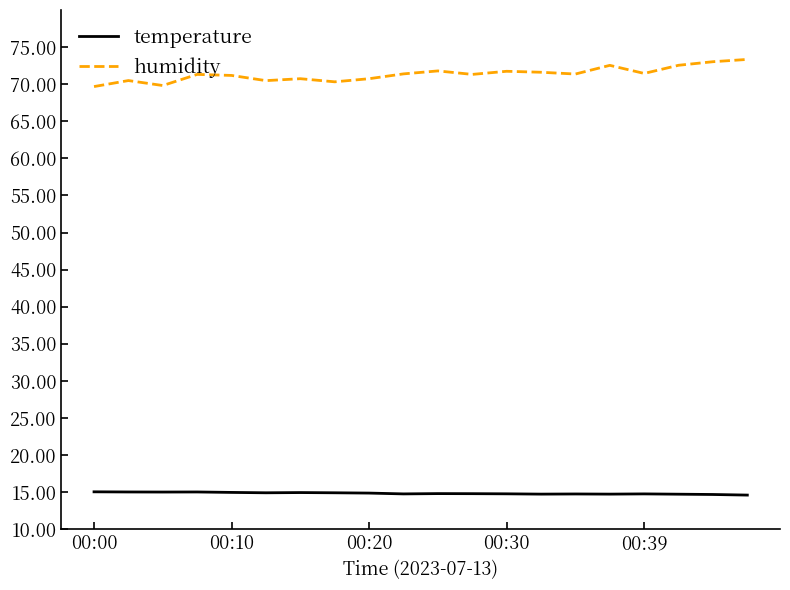

Rank the series by their average value, from highest to lowest.

humidity, temperature